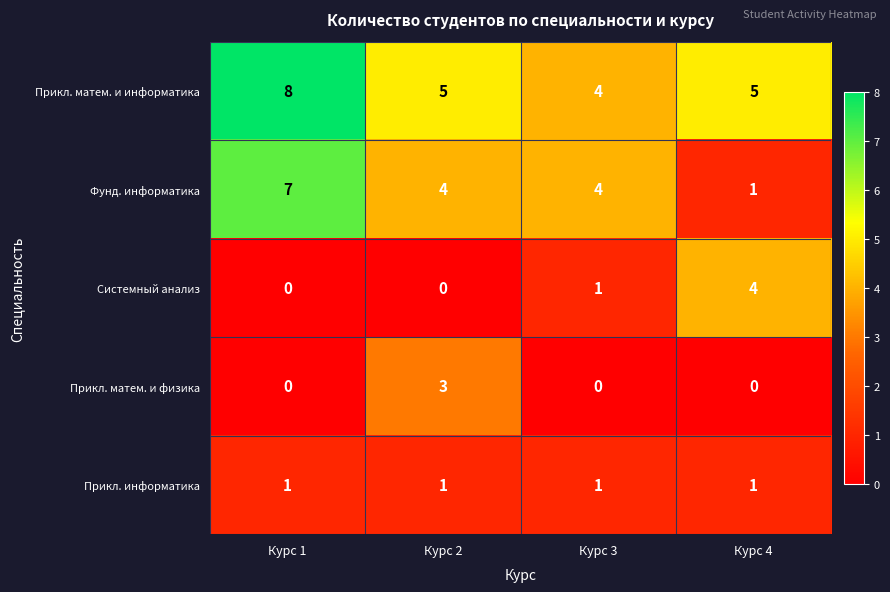

At which category is the sum across all series the highest?

Курс 1